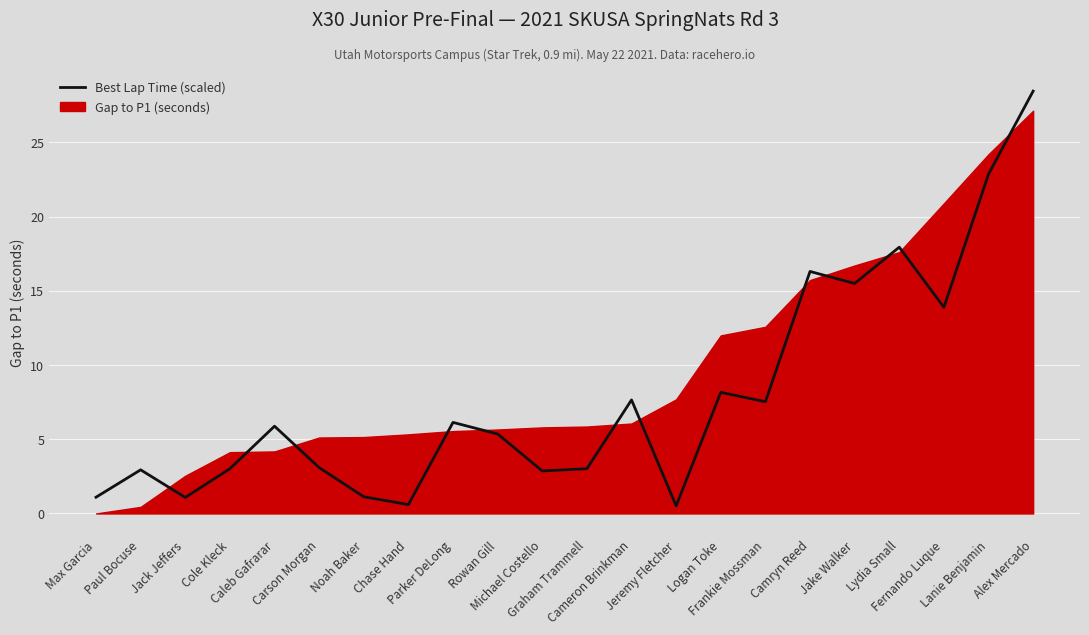

What is the value of the 19th point from the left?

17.9